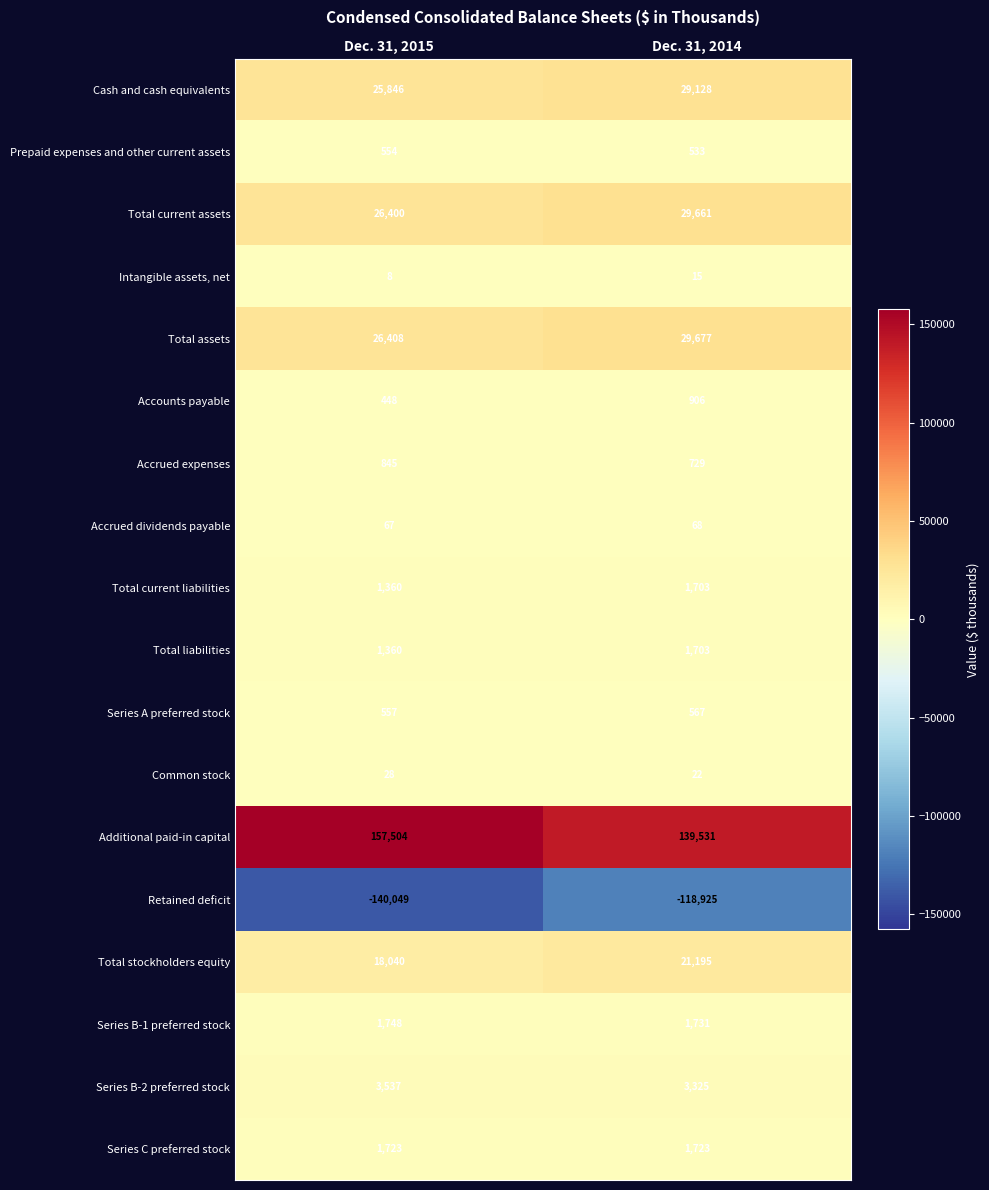

Which category has the highest value across all series?

Dec. 31, 2015